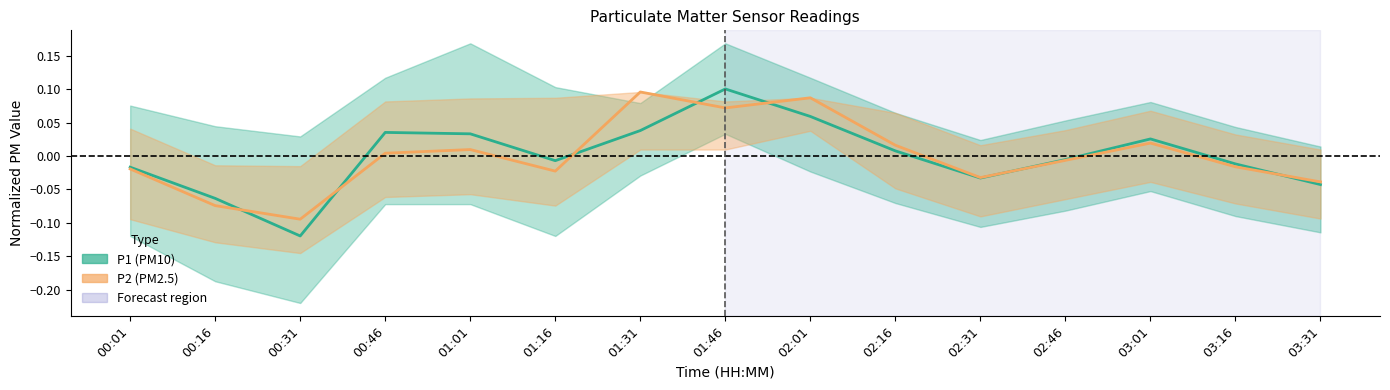

True or false: P2 (PM2.5) and P1 (PM10) cross at least once.

True